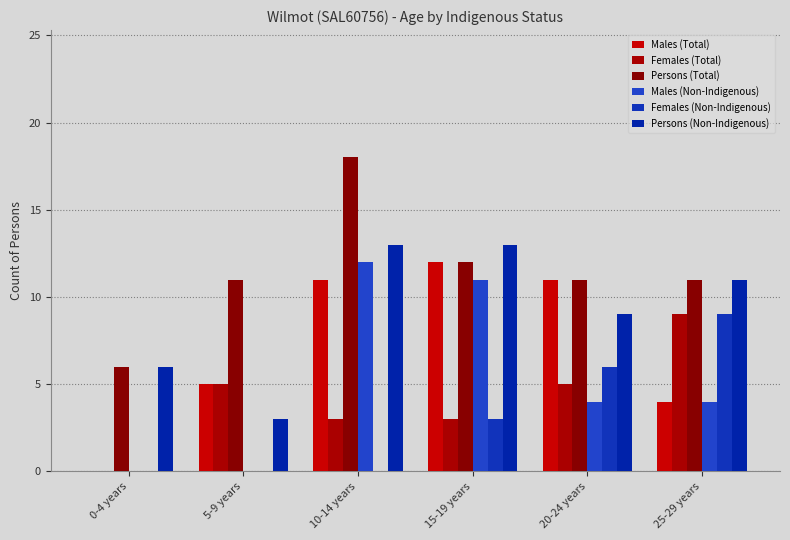

Are the bars grouped side by side (vs. stacked)?

Yes